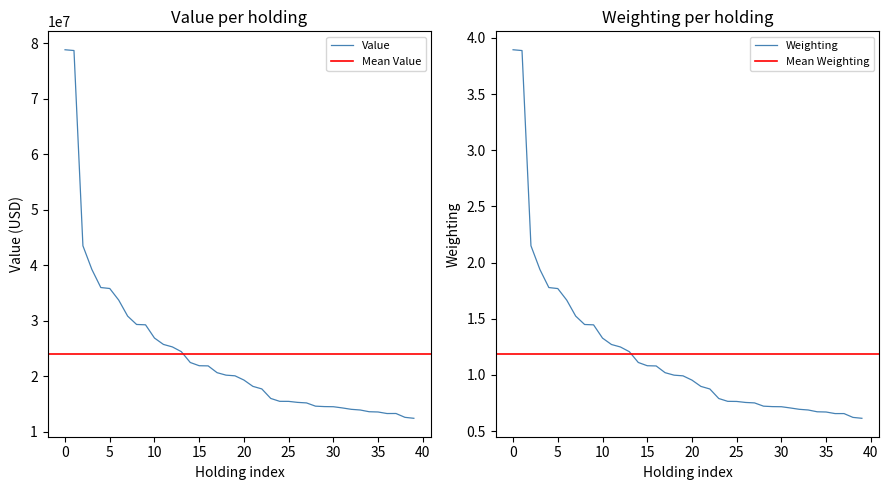

What is the lowest value of the Value series?

12415000